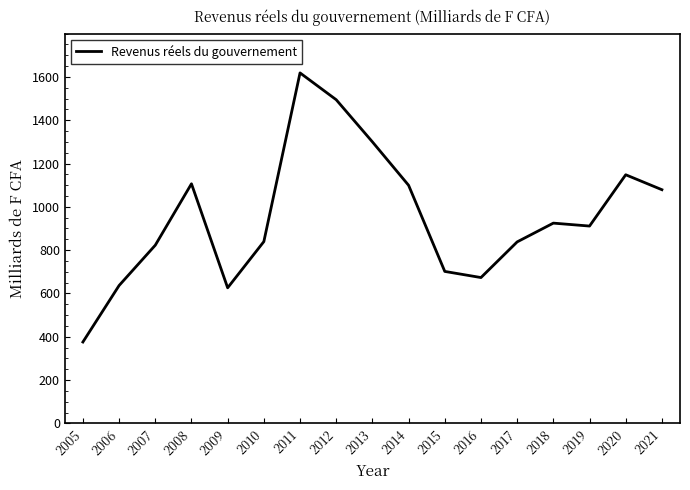

What is the difference between the values at 2017 and 2020?

310.0